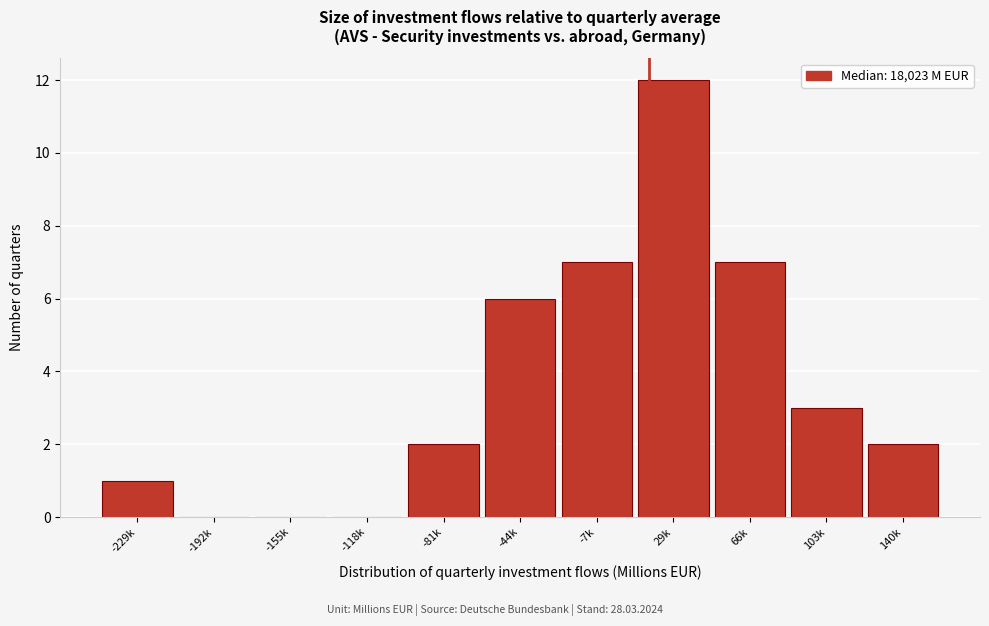

Reading left to right, extract all data points from this chart.

-229k=1	-192k=0	-155k=0	-118k=0	-81k=2	-44k=6	-7k=7	29k=12	66k=7	103k=3	140k=2